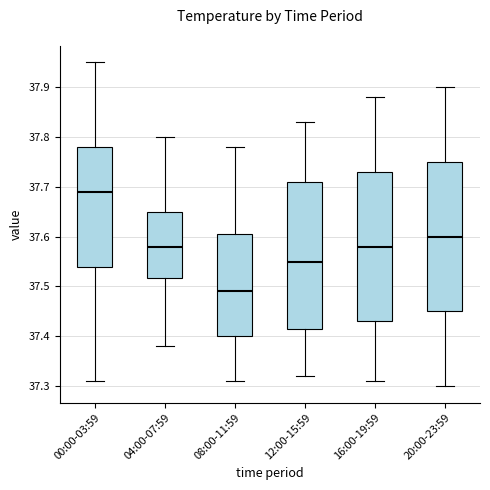

Reading left to right, transcribe this box plot: for each box, give where its median line is, the range the box spans, and where its two whiskers end, as read against the y-axis. The values are not printed on the chart, so give them approximately, as read against the axis.

00:00-03:59: median 37.69, box 37.54 to 37.78, whiskers 37.31 to 37.95
04:00-07:59: median 37.58, box 37.52 to 37.65, whiskers 37.38 to 37.80
08:00-11:59: median 37.49, box 37.40 to 37.61, whiskers 37.31 to 37.78
12:00-15:59: median 37.55, box 37.42 to 37.71, whiskers 37.32 to 37.83
16:00-19:59: median 37.58, box 37.43 to 37.73, whiskers 37.31 to 37.88
20:00-23:59: median 37.60, box 37.45 to 37.75, whiskers 37.30 to 37.90